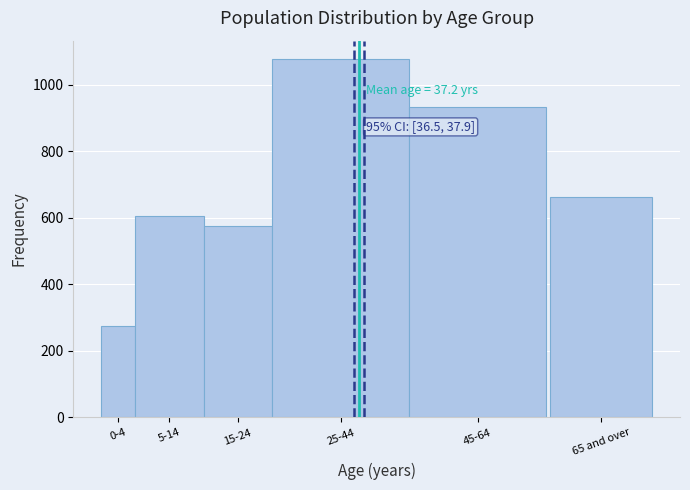

Reading left to right, list all the values displayed in this chart.

0-4=275	5-14=605	15-24=576	25-44=1078	45-64=934	65 and over=663